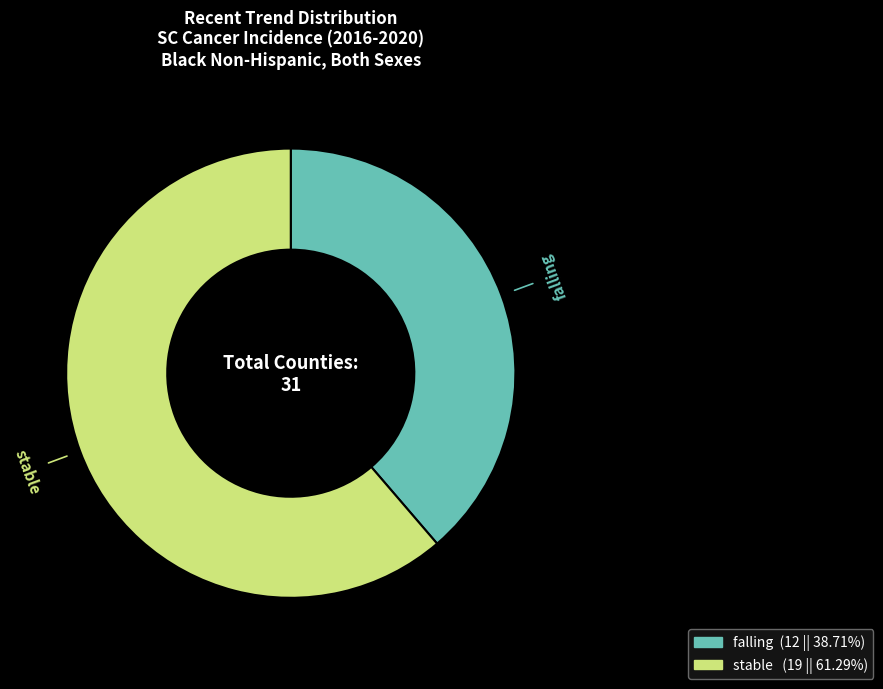

Combined, do stable and falling account for over 50%?

Yes